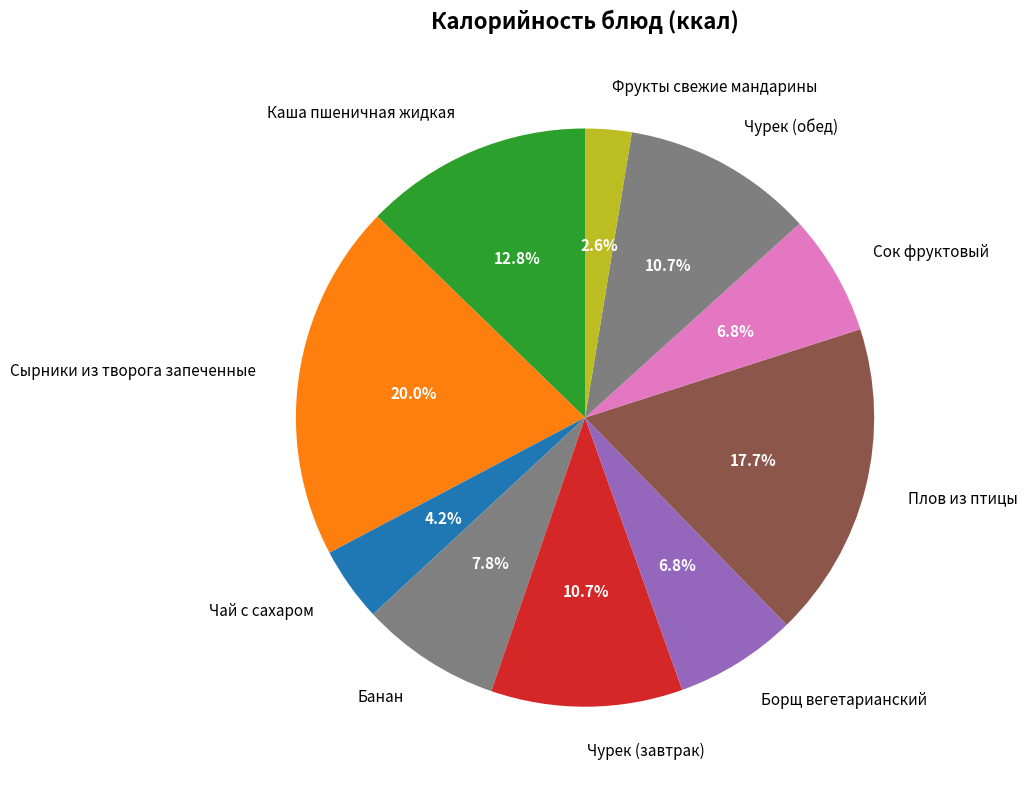

To the nearest percent, what is the difference between the Сок фруктовый and Чурек (обед) slice percentages?

4%